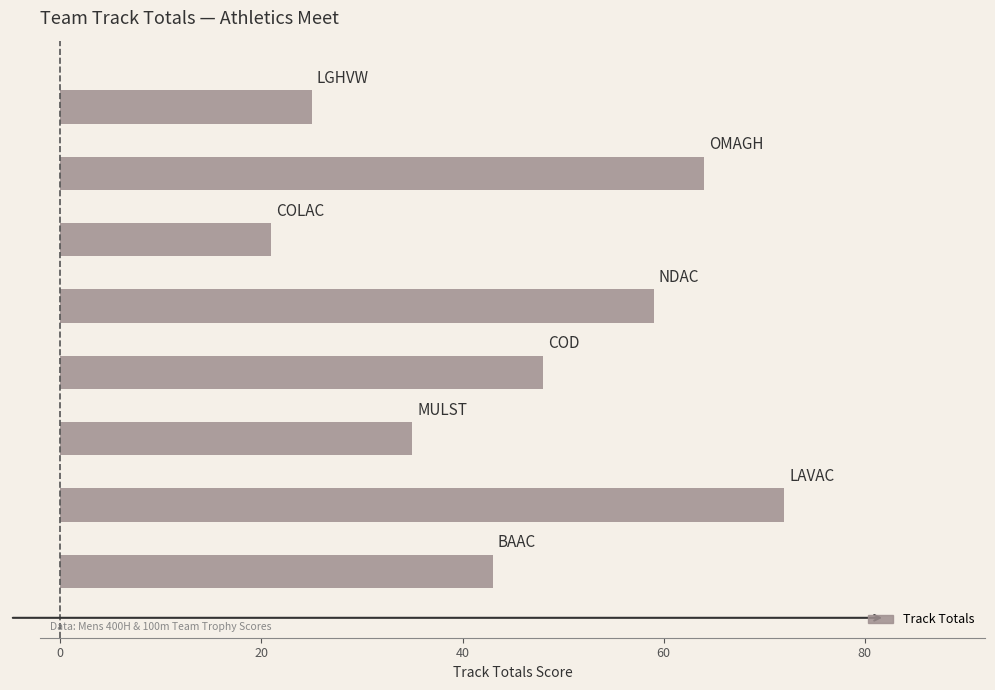

What is the greatest value displayed?

72